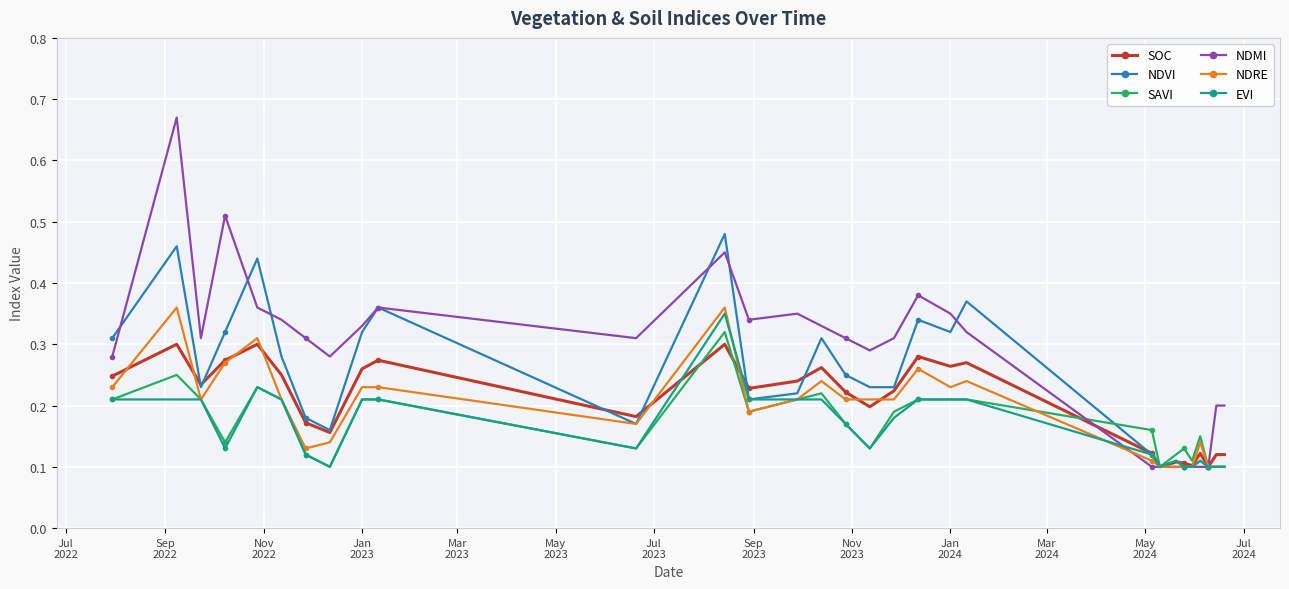

What are all the series names shown in the legend?

SOC, NDVI, SAVI, NDMI, NDRE, EVI